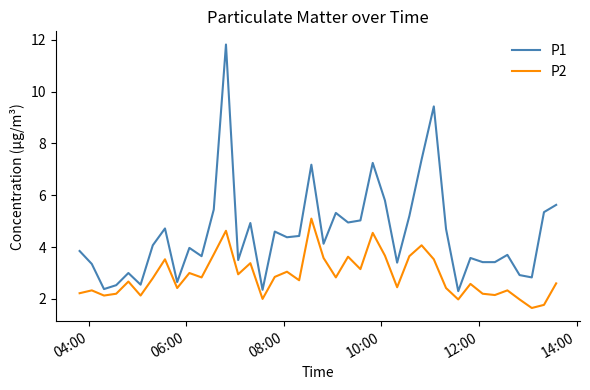

True or false: P1 and P2 intersect in this chart.

False